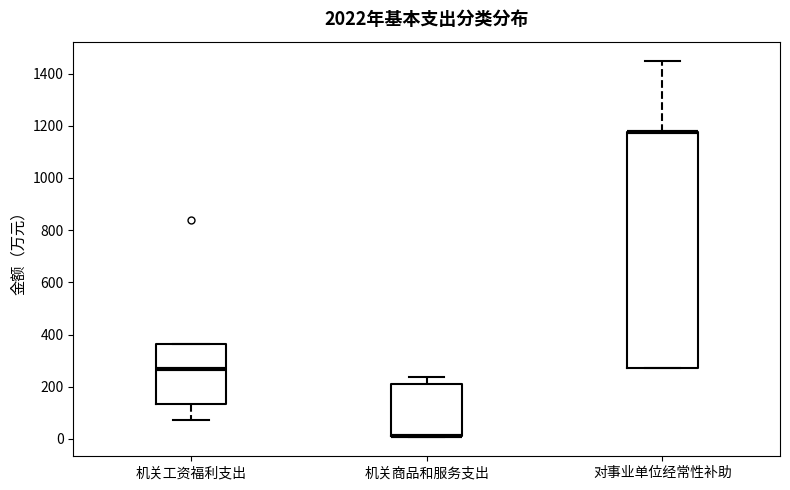

Where does the median line of the box for 机关工资福利支出 sit on the y-axis? The values are not printed on the chart, so give them approximately, as read against the axis.

260